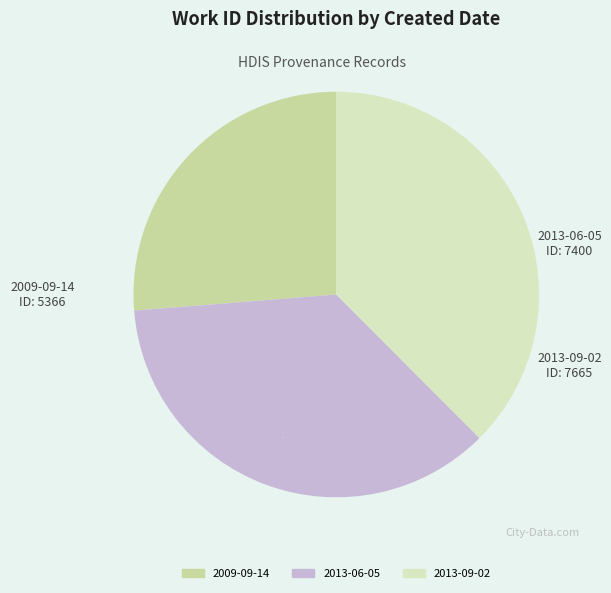

What is the smallest slice in the pie chart?

2009-09-14